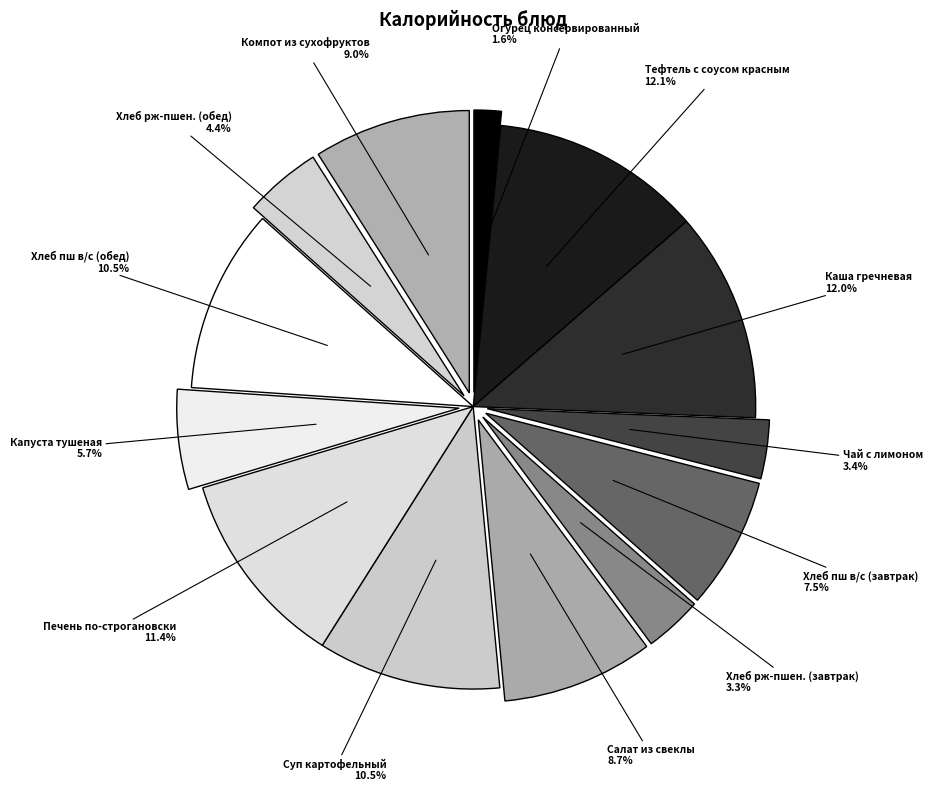

True or false: Печень по-строгановски accounts for 2% of the total.

False